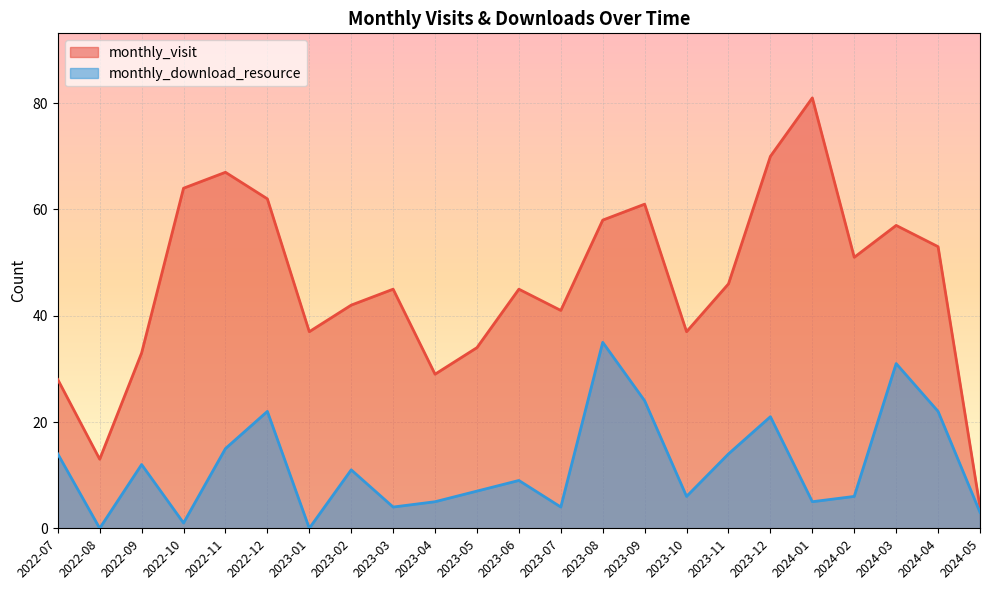

How many values in the monthly_visit series are below 45?

10